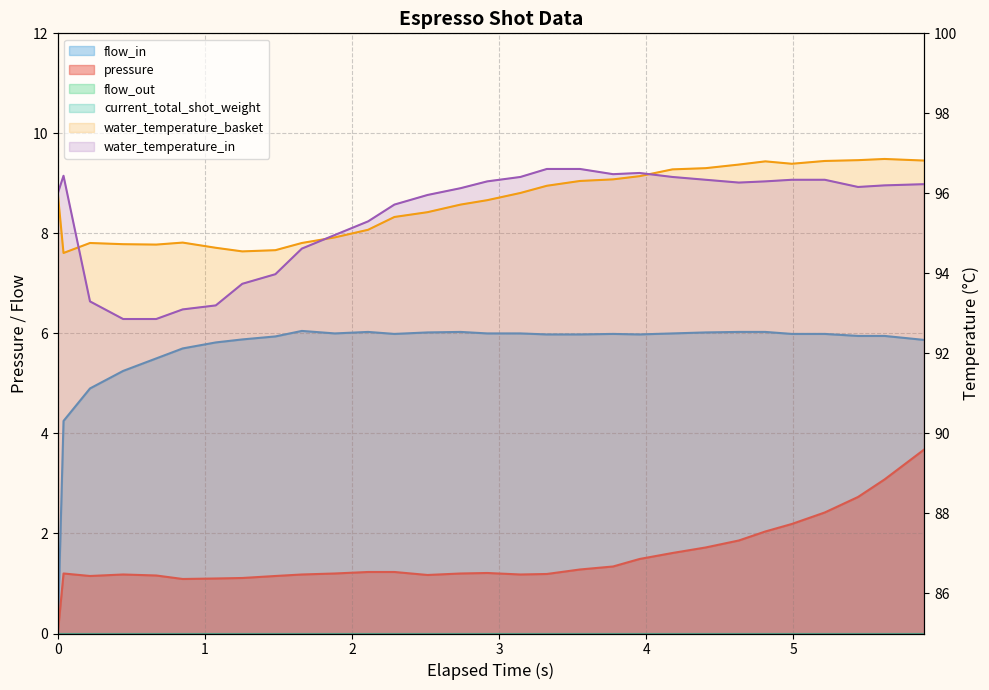

What is the difference between the highest and lowest values at 0.219?

93.6